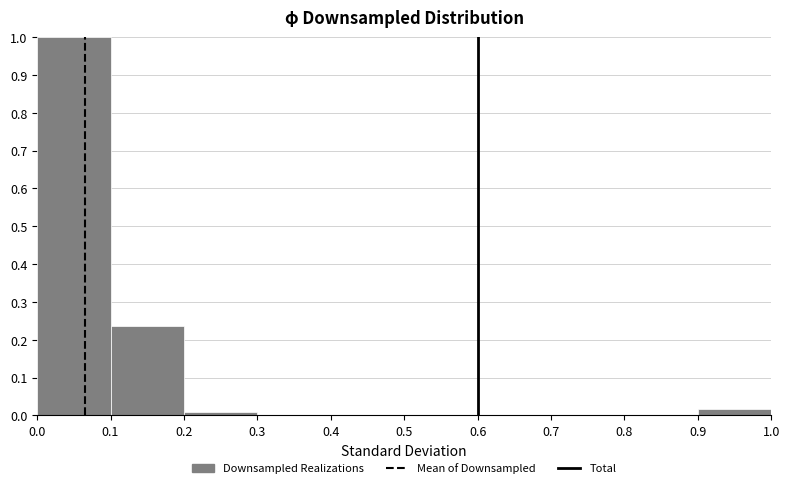

Reading left to right, transcribe this chart: for each bar, give the range it covers on the x-axis and its height. The values are not printed on the chart, so give them approximately, as read against the axis.

0.0 to 0.1: 1.00
0.1 to 0.2: 0.24
0.2 to 0.3: under 0.01
0.3 to 0.4: 0
0.4 to 0.5: 0
0.5 to 0.6: 0
0.6 to 0.7: 0
0.7 to 0.8: 0
0.8 to 0.9: 0
0.9 to 1.0: 0.02